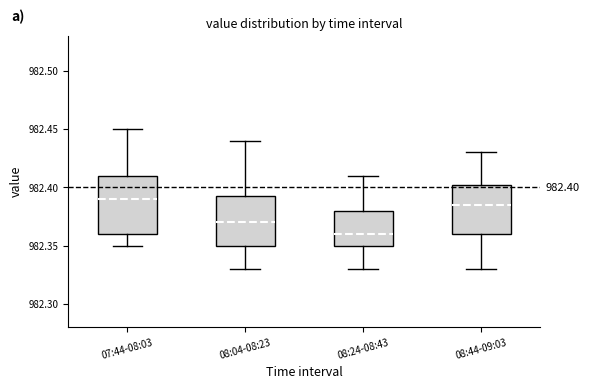

Which box is the tallest, from its lower edge to its upper edge?

07:44-08:03